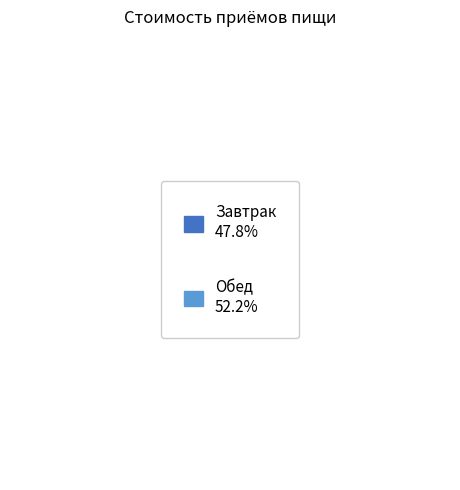

The Завтрак slice represents 42% of the pie. True or false?

False